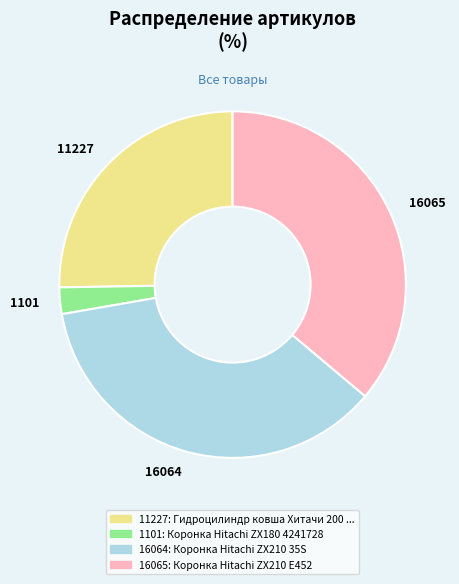

Which has a higher value, 1101 or 16065?

16065